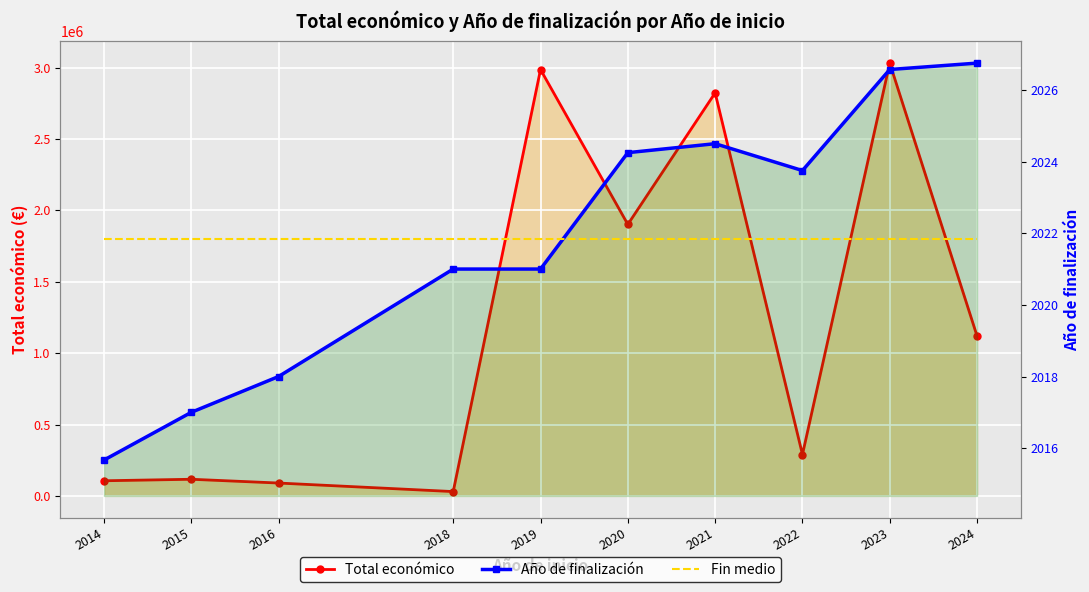

Which category has the lowest value across all series?

2014